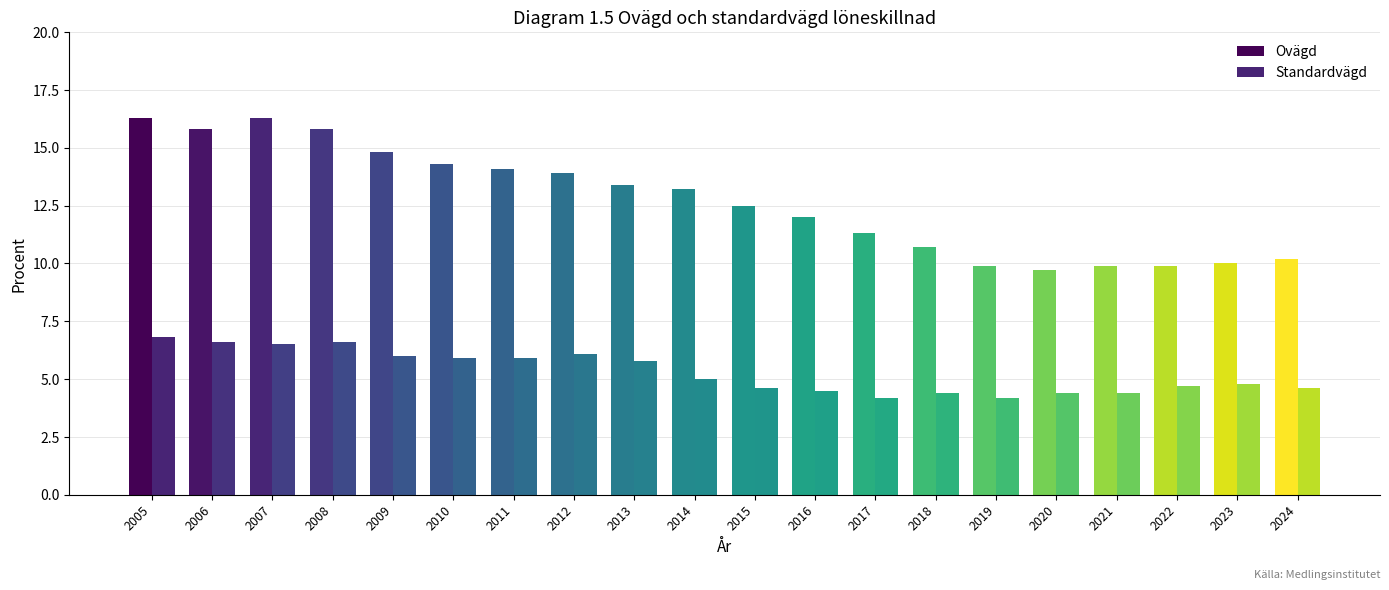

Rank the series by their average value, from lowest to highest.

Standardvägd, Ovägd